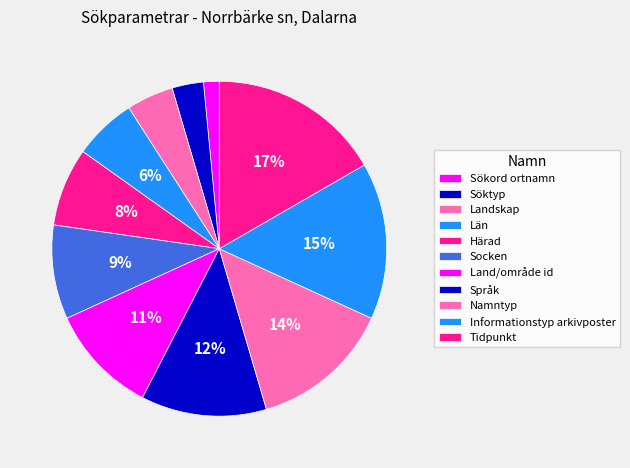

Is it true that Län is 12% of the pie?

False